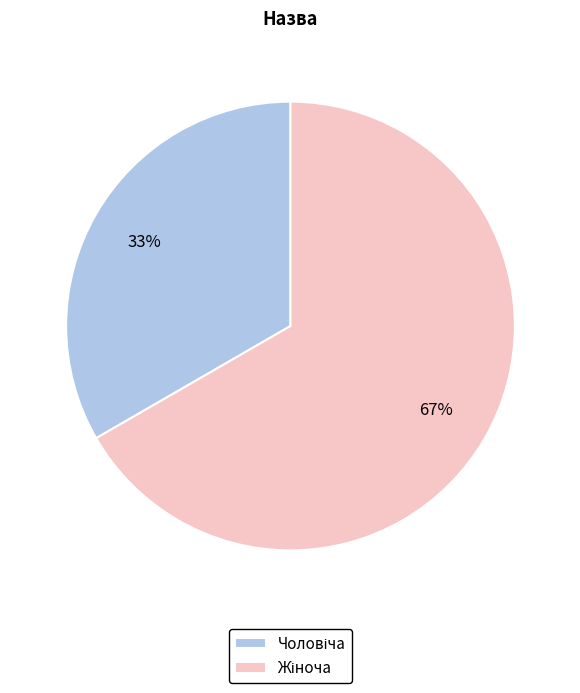

Is there any slice that represents more than half of the pie?

Yes